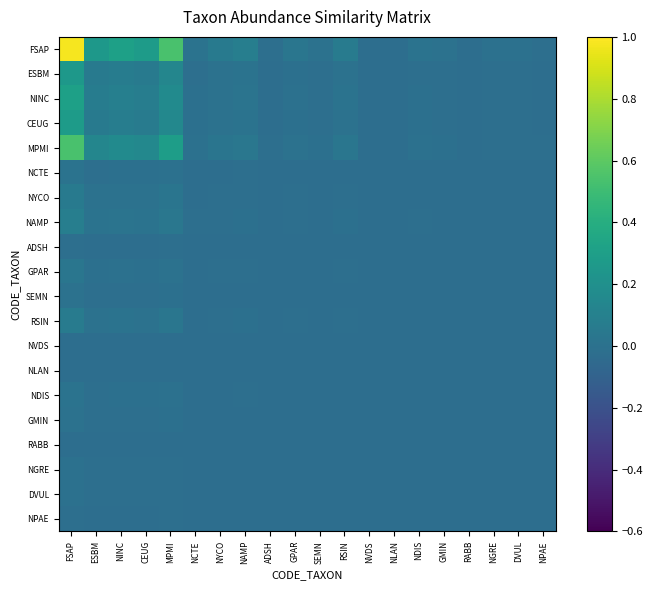

Rank the series by their maximum value, from highest to lowest.

FSAP, MPMI, NINC, CEUG, ESBM, NAMP, RSIN, NYCO, GPAR, NCTE, NDIS, SEMN, GMIN, NGRE, DVUL, ADSH, NPAE, NVDS, NLAN, RABB